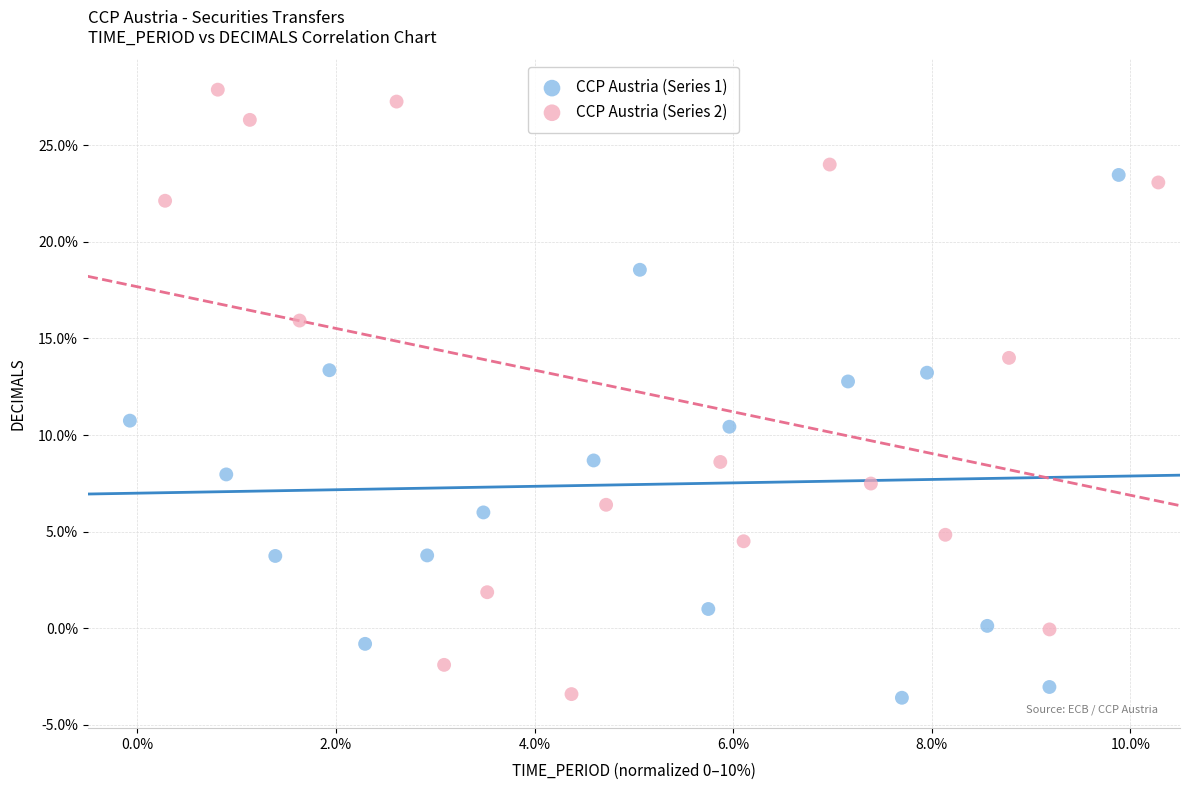

Which series has the largest Y range (max minus min)?

CCP Austria (Series 2)